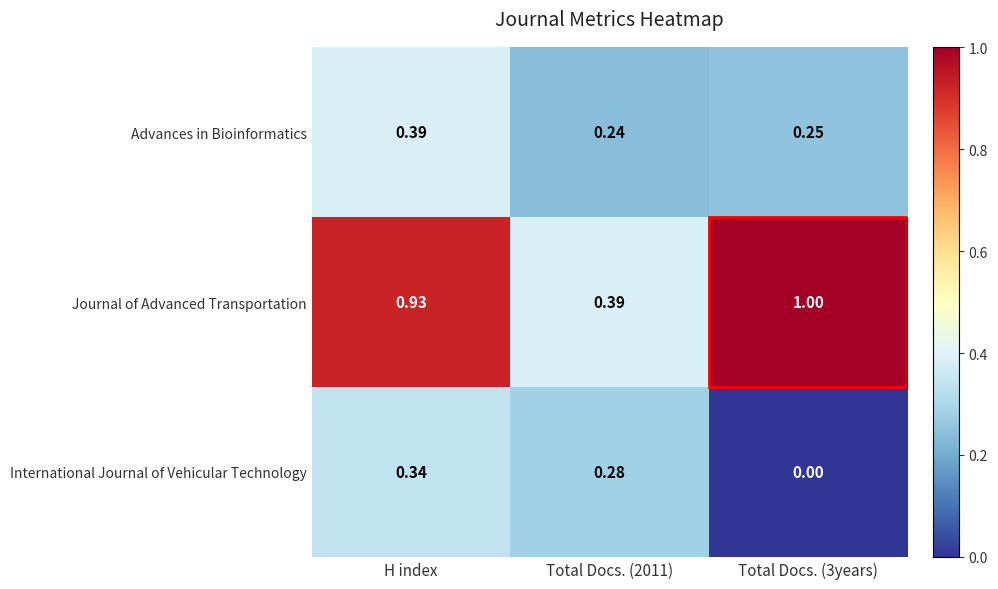

List the series in order of their overall mean, lowest first.

International Journal of Vehicular Technology, Advances in Bioinformatics, Journal of Advanced Transportation